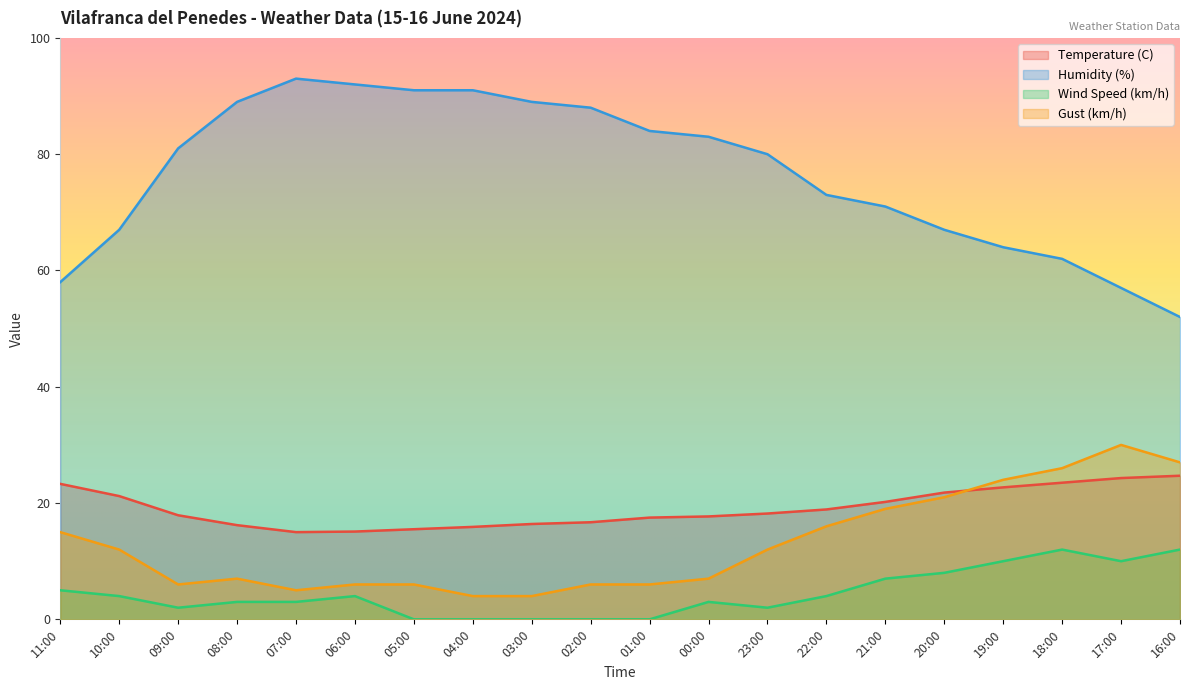

Rank the series by their maximum value, from highest to lowest.

Humidity (%), Gust (km/h), Temperature (C), Wind Speed (km/h)